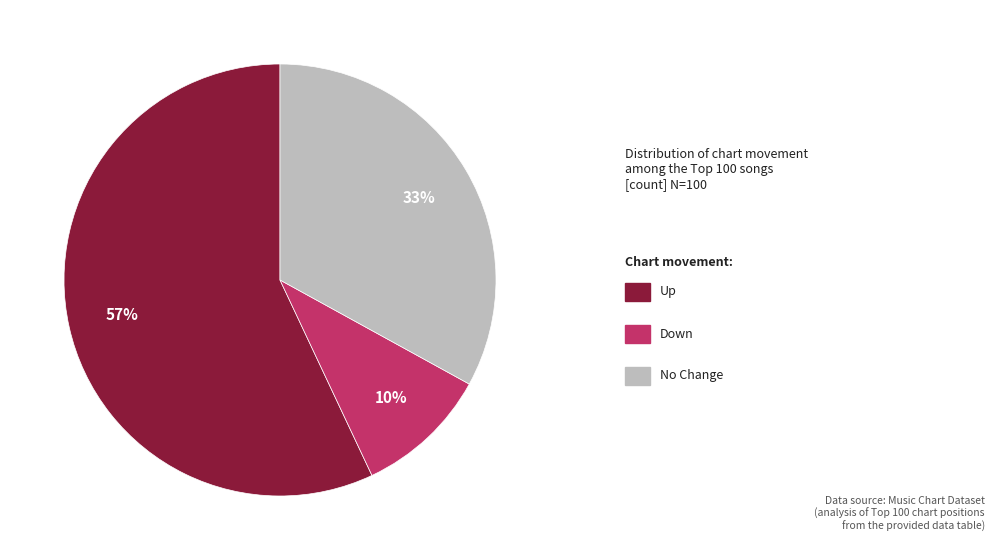

To the nearest percent, what is the average slice percentage?

33%